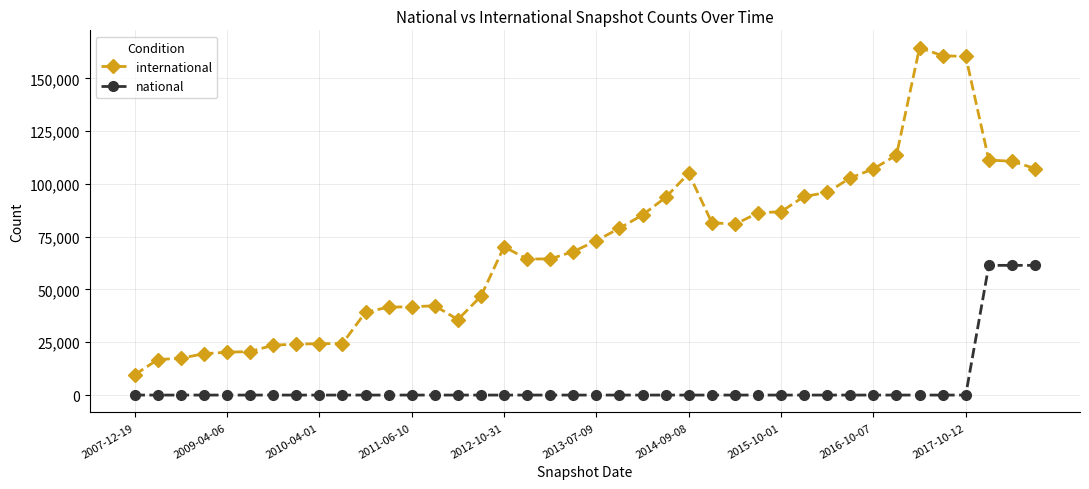

Which series has the largest total across all categories?

international